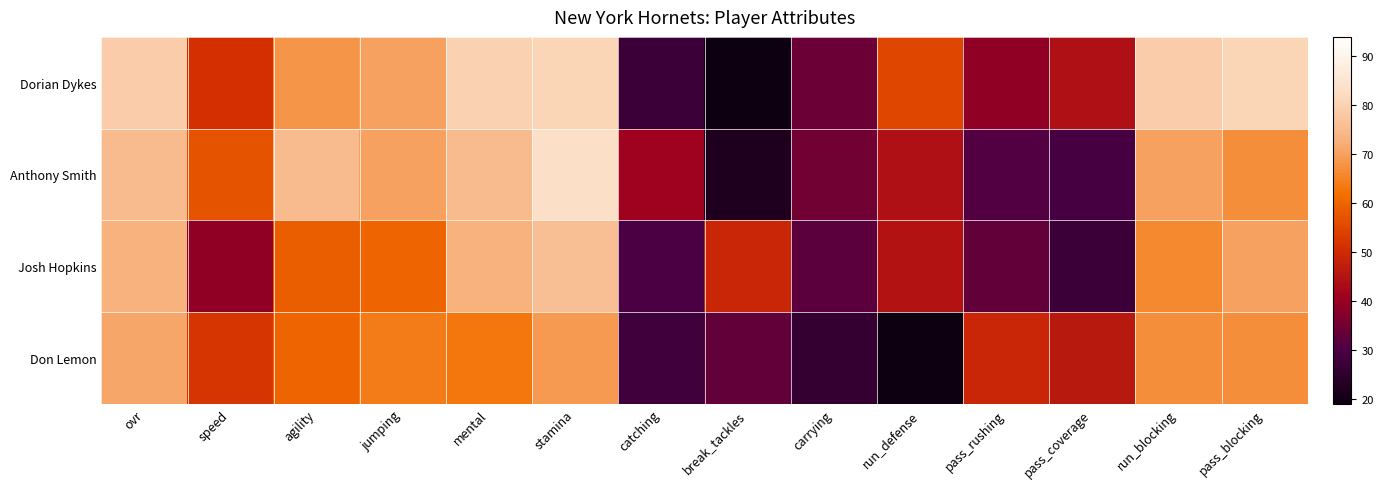

Which has a higher value, break_tackles or run_defense?

run_defense